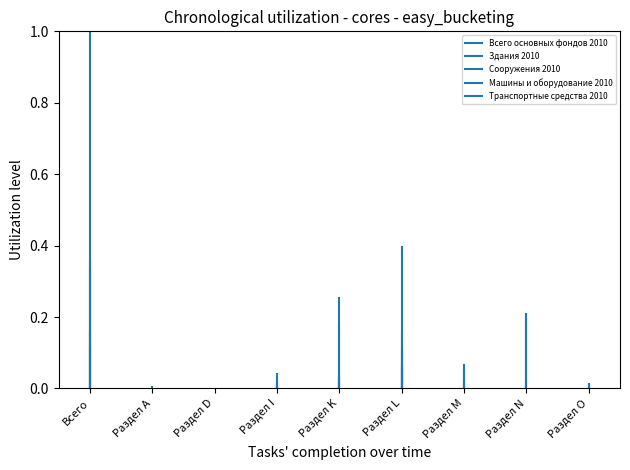

What are all the series names shown in the legend?

Всего основных фондов 2010, Здания 2010, Сооружения 2010, Машины и оборудование 2010, Транспортные средства 2010